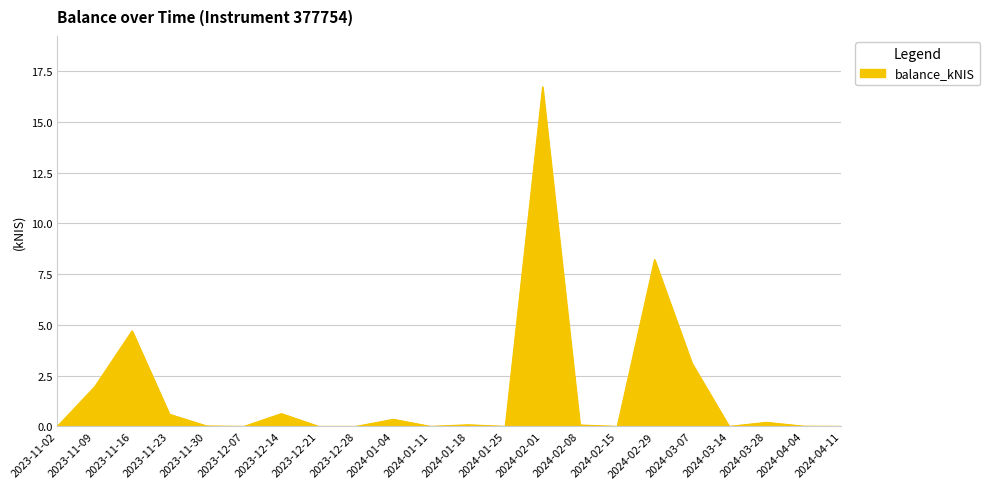

Is it true that the value at 2023-12-21 is 9.7?

False